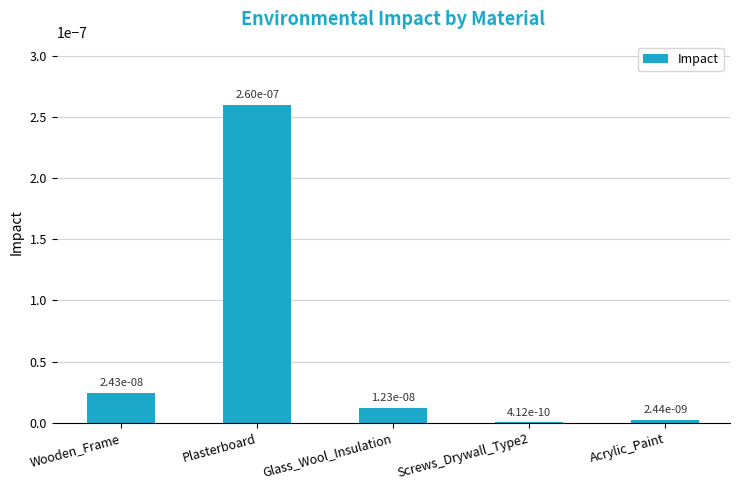

Are the bars grouped side by side (vs. stacked)?

No